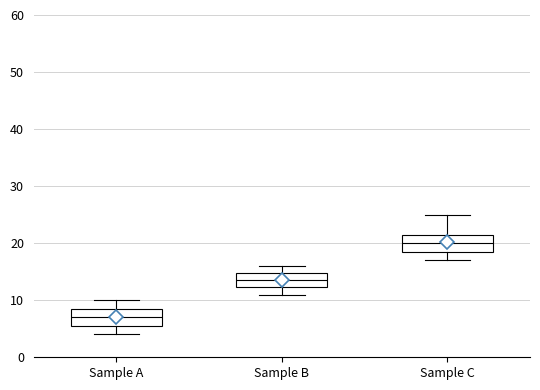

Where is the upper edge of the box for Sample B on the y-axis? The values are not printed on the chart, so give them approximately, as read against the axis.

15